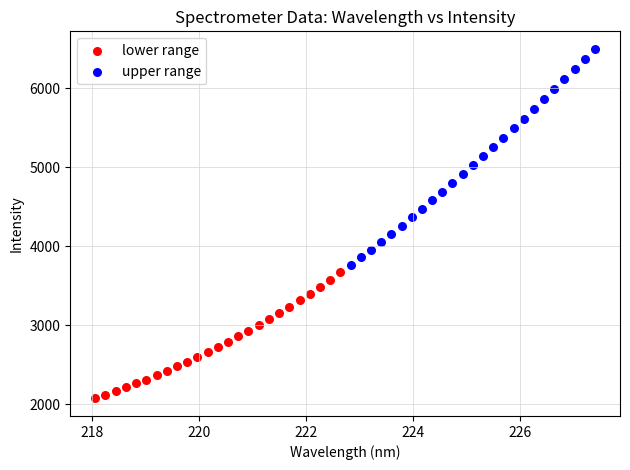

What are all the series names shown in the legend?

lower range, upper range